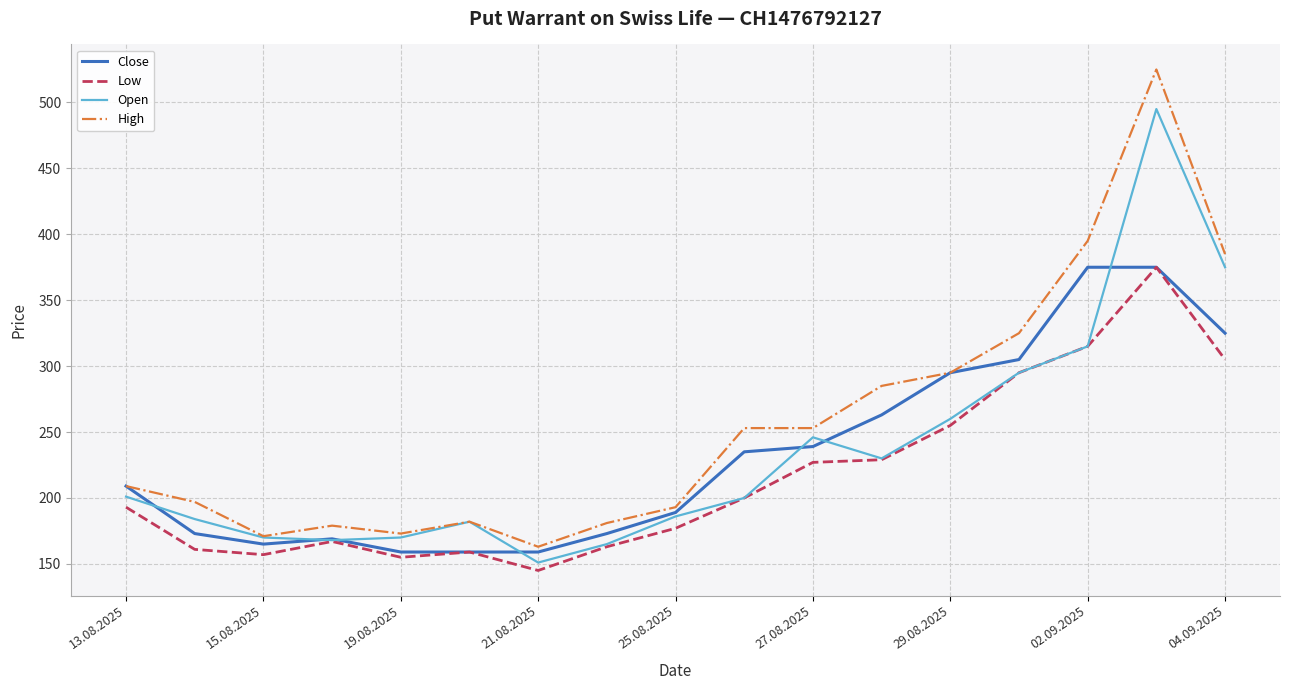

Which series has the largest total across all categories?

High